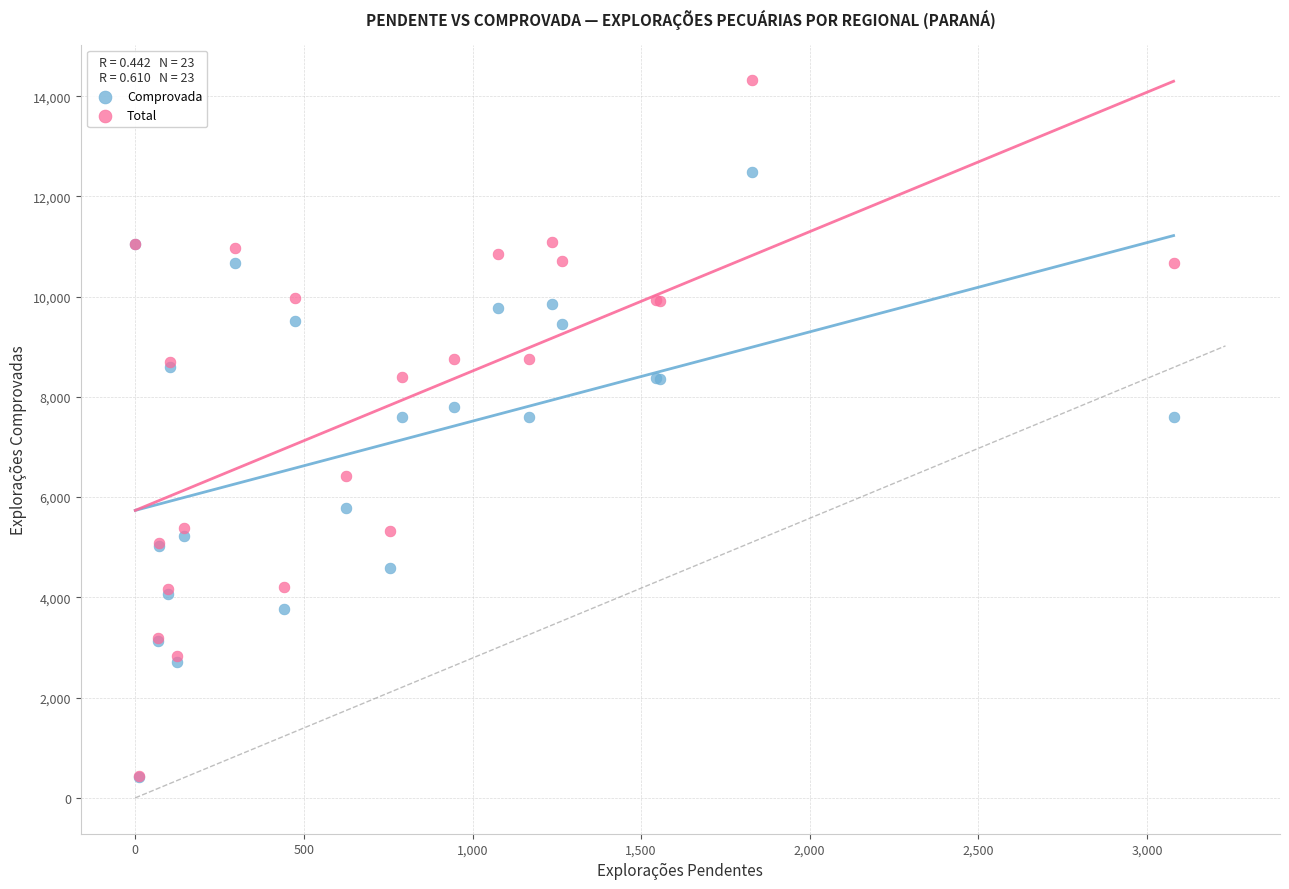

What are all the series names shown in the legend?

Comprovada, Total